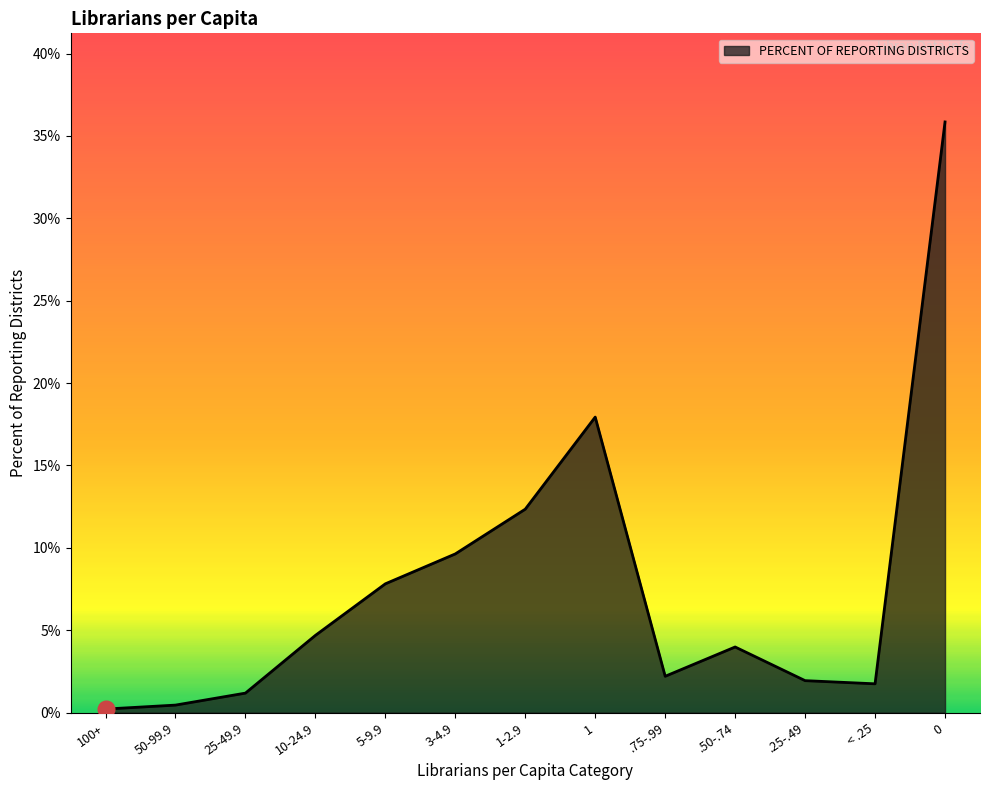

Which has a higher value, 1-2.9 or 100+?

1-2.9